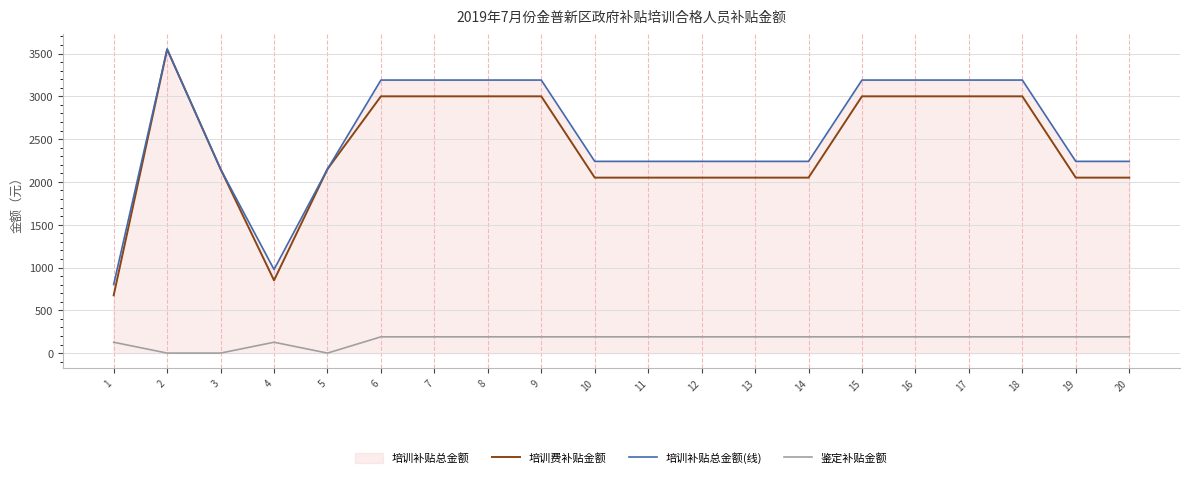

At 20, list the series in order from smallest to largest.

鉴定补贴金额, 培训费补贴金额, 培训补贴总金额(线)